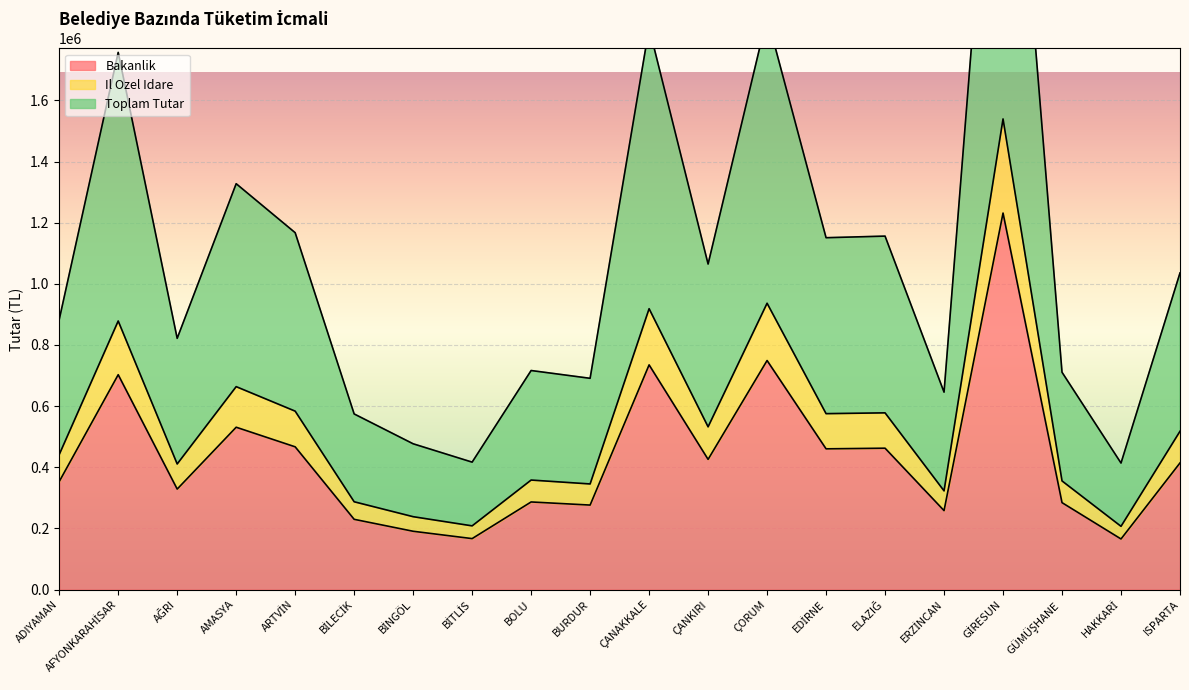

Rank the series by their average value, from highest to lowest.

Toplam Tutar, Il Ozel Idare, Bakanlik